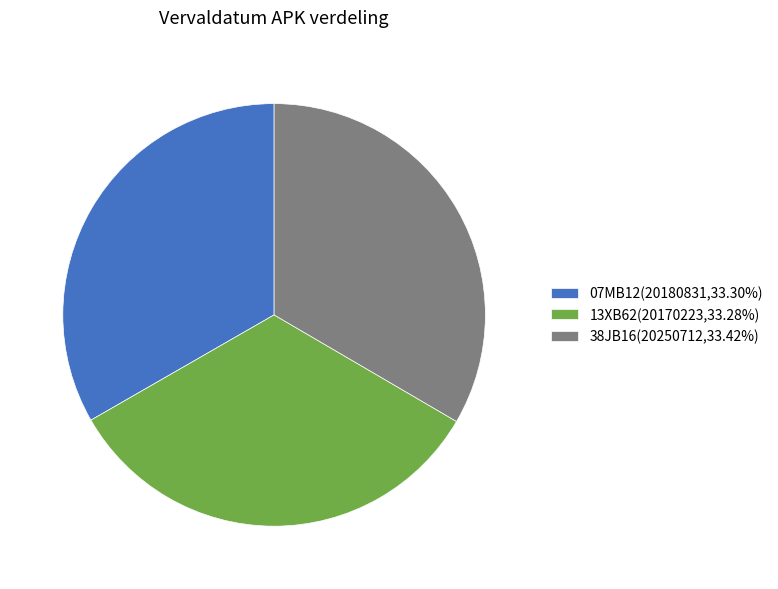

Is the sum of 07MB12(20180831,33.30%) and 38JB16(20250712,33.42%) greater than half?

Yes